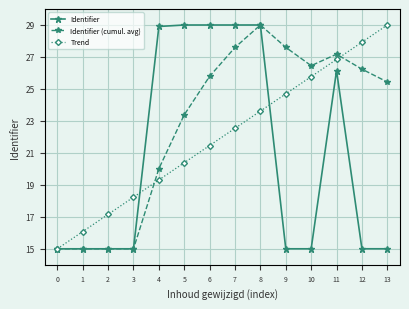

Count the number of data series in this chart.

3